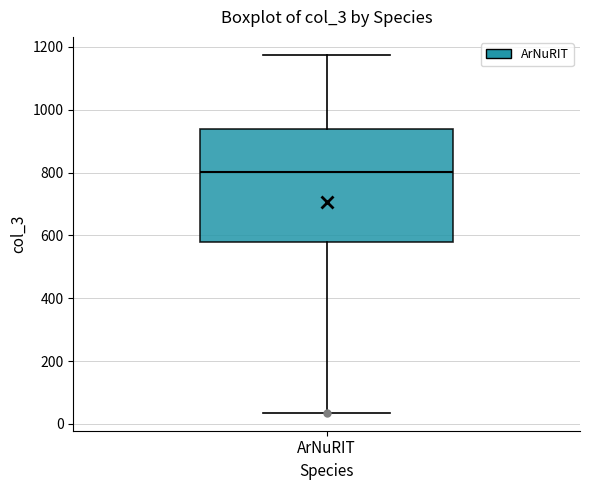

Transcribe this box plot: give where the median line is, the range the box spans, and where the two whiskers end, as read against the y-axis. The values are not printed on the chart, so give them approximately, as read against the axis.

median 800, box 580 to 940, whiskers 40 to 1180